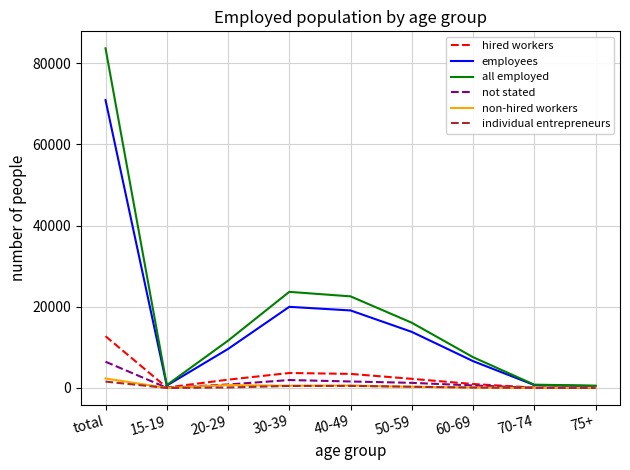

What is the difference between the maximum and second lowest values in the employees series?

70323